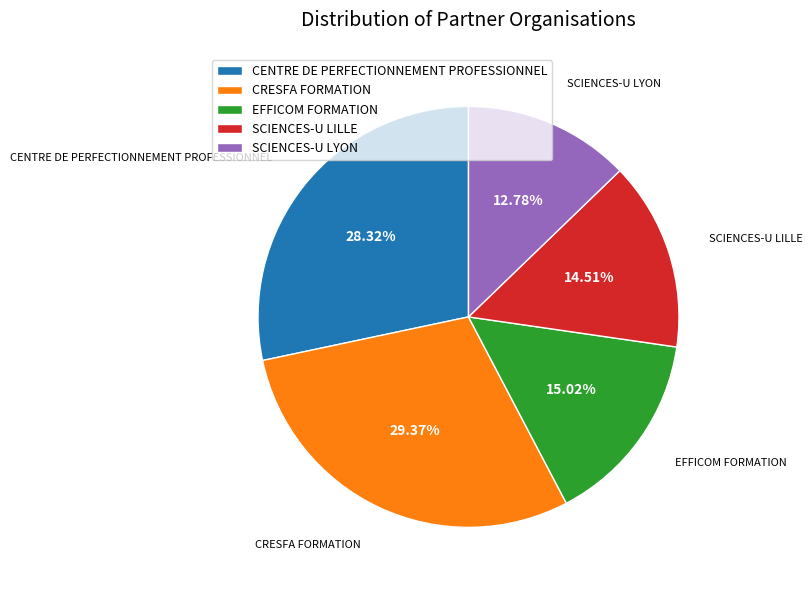

To the nearest percent, what percentage of the pie is SCIENCES-U LILLE?

15%